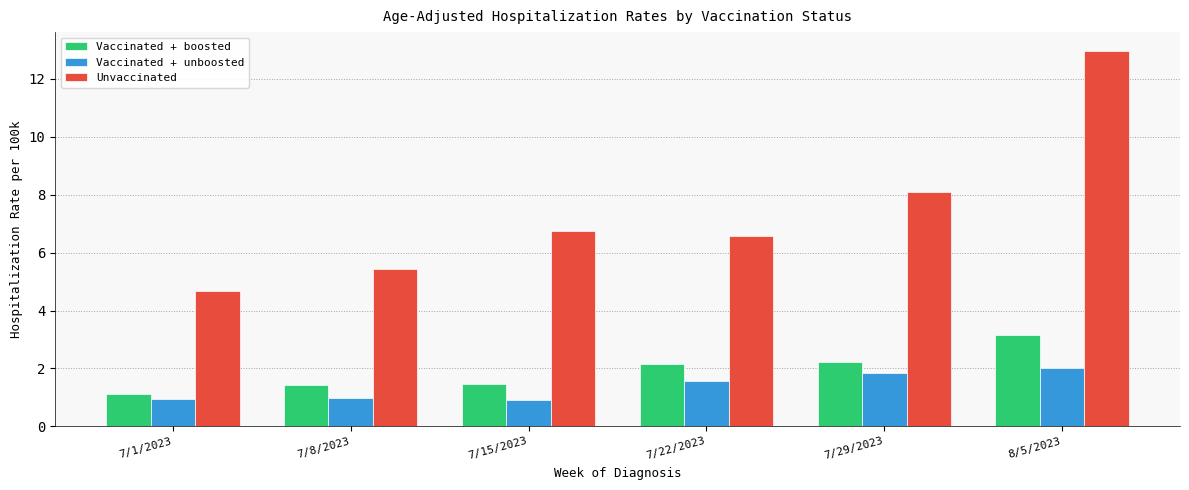

What is the label of the 4th bar from the right?

7/15/2023